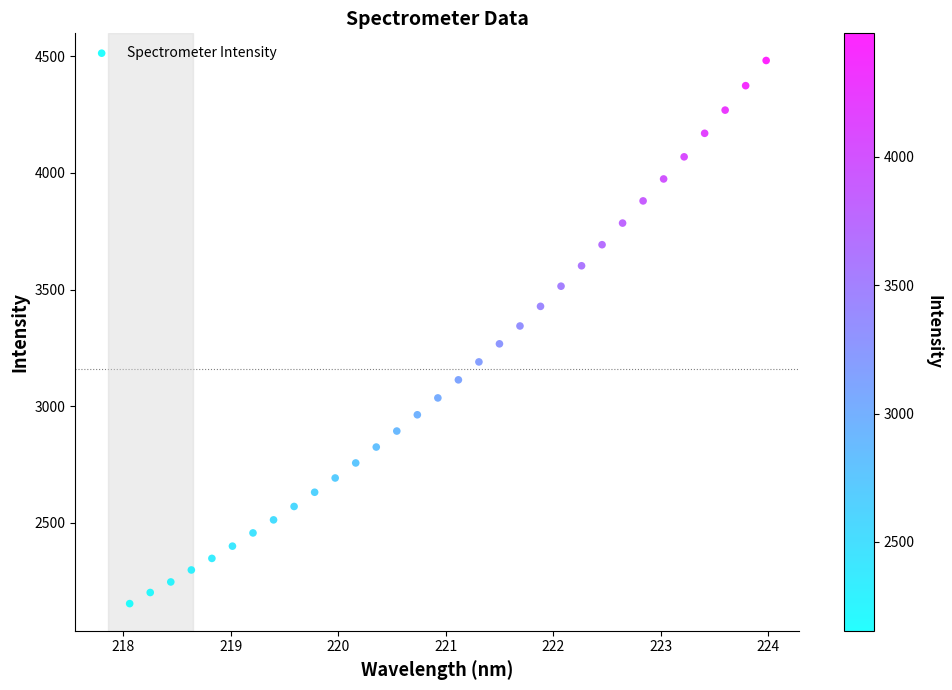

What is the range of Y values (max minus min)?

2328.5